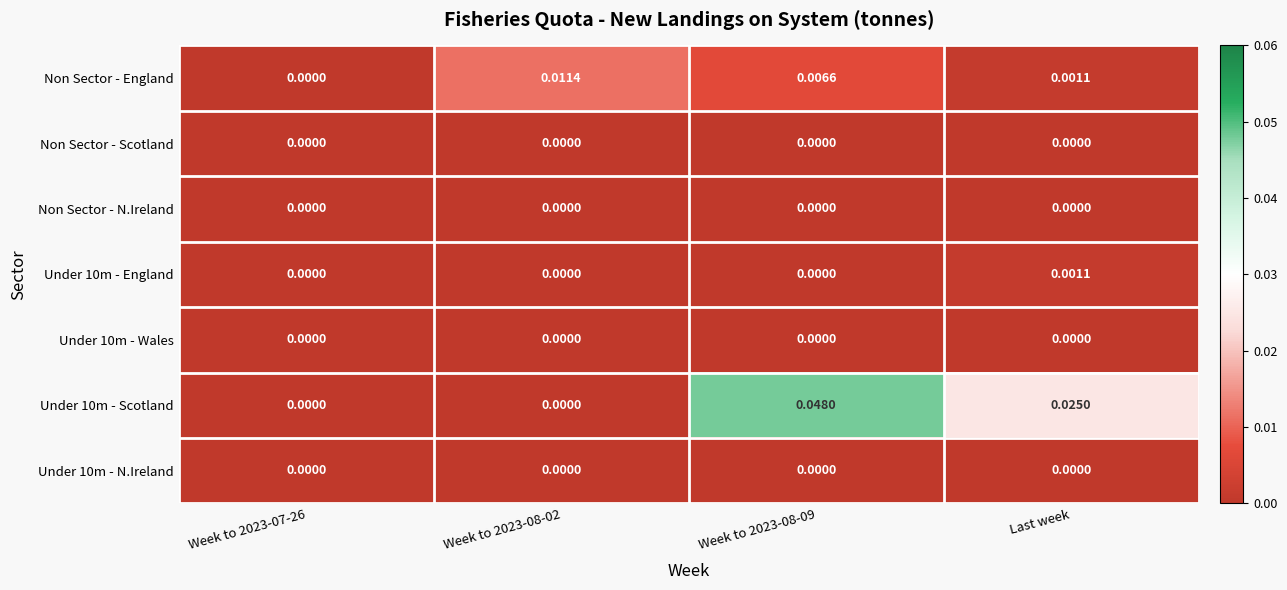

Which series changed the most between Week to 2023-07-26 and Week to 2023-08-02?

Non Sector - England